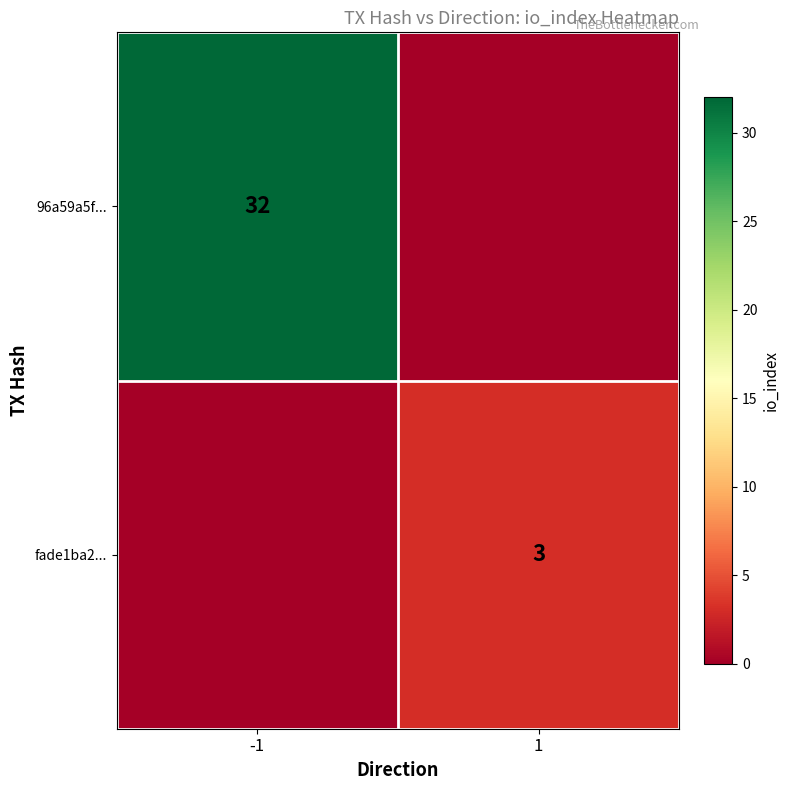

The value of 96a59a5f... at -1 is 32. True or false?

True